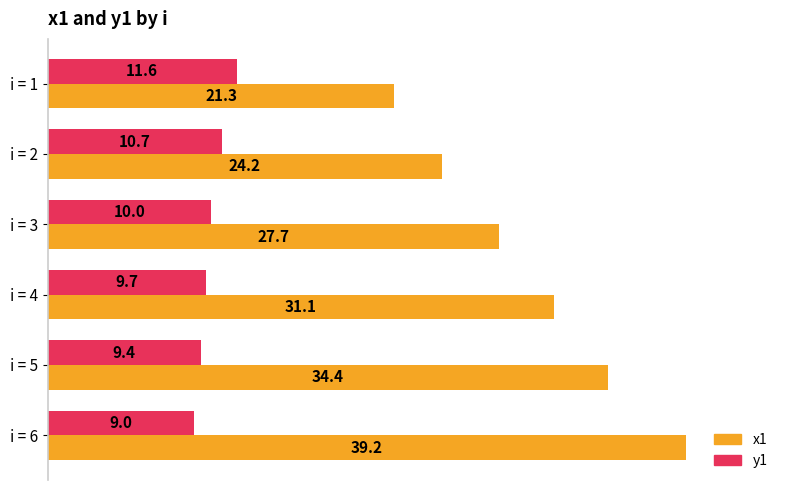

How many data points in x1 are less than 31?

3